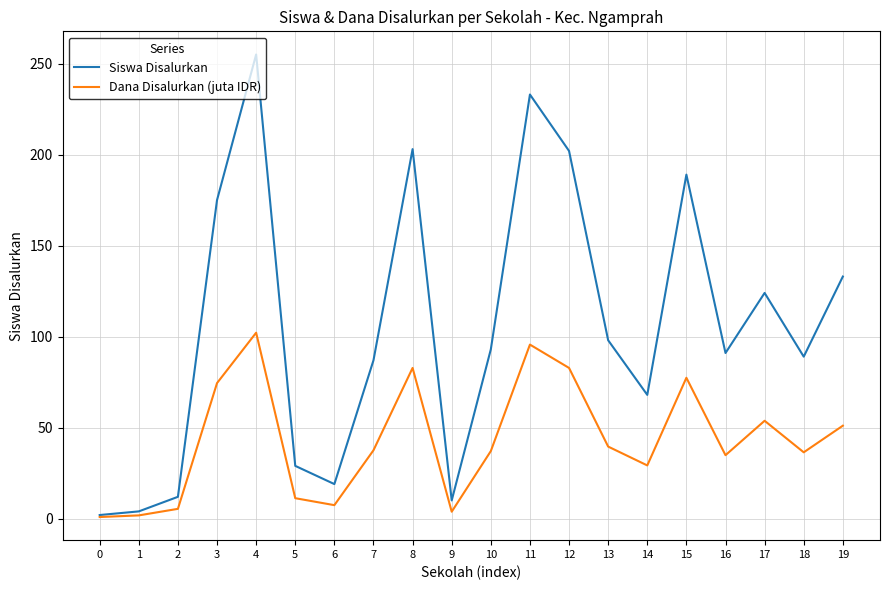

What are all the series names shown in the legend?

Siswa Disalurkan, Dana Disalurkan (juta IDR)